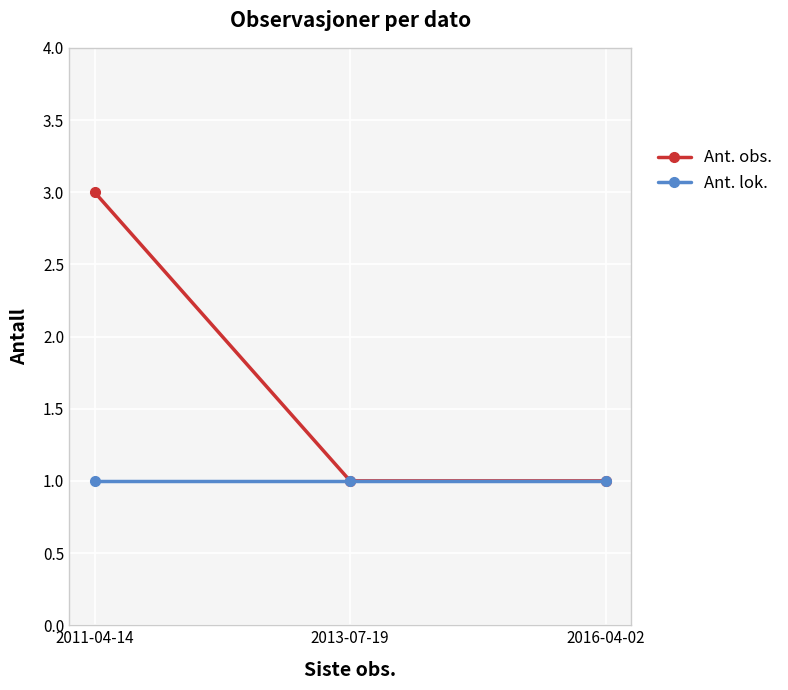

At 2011-04-14, list the series in order from largest to smallest.

Ant. obs., Ant. lok.